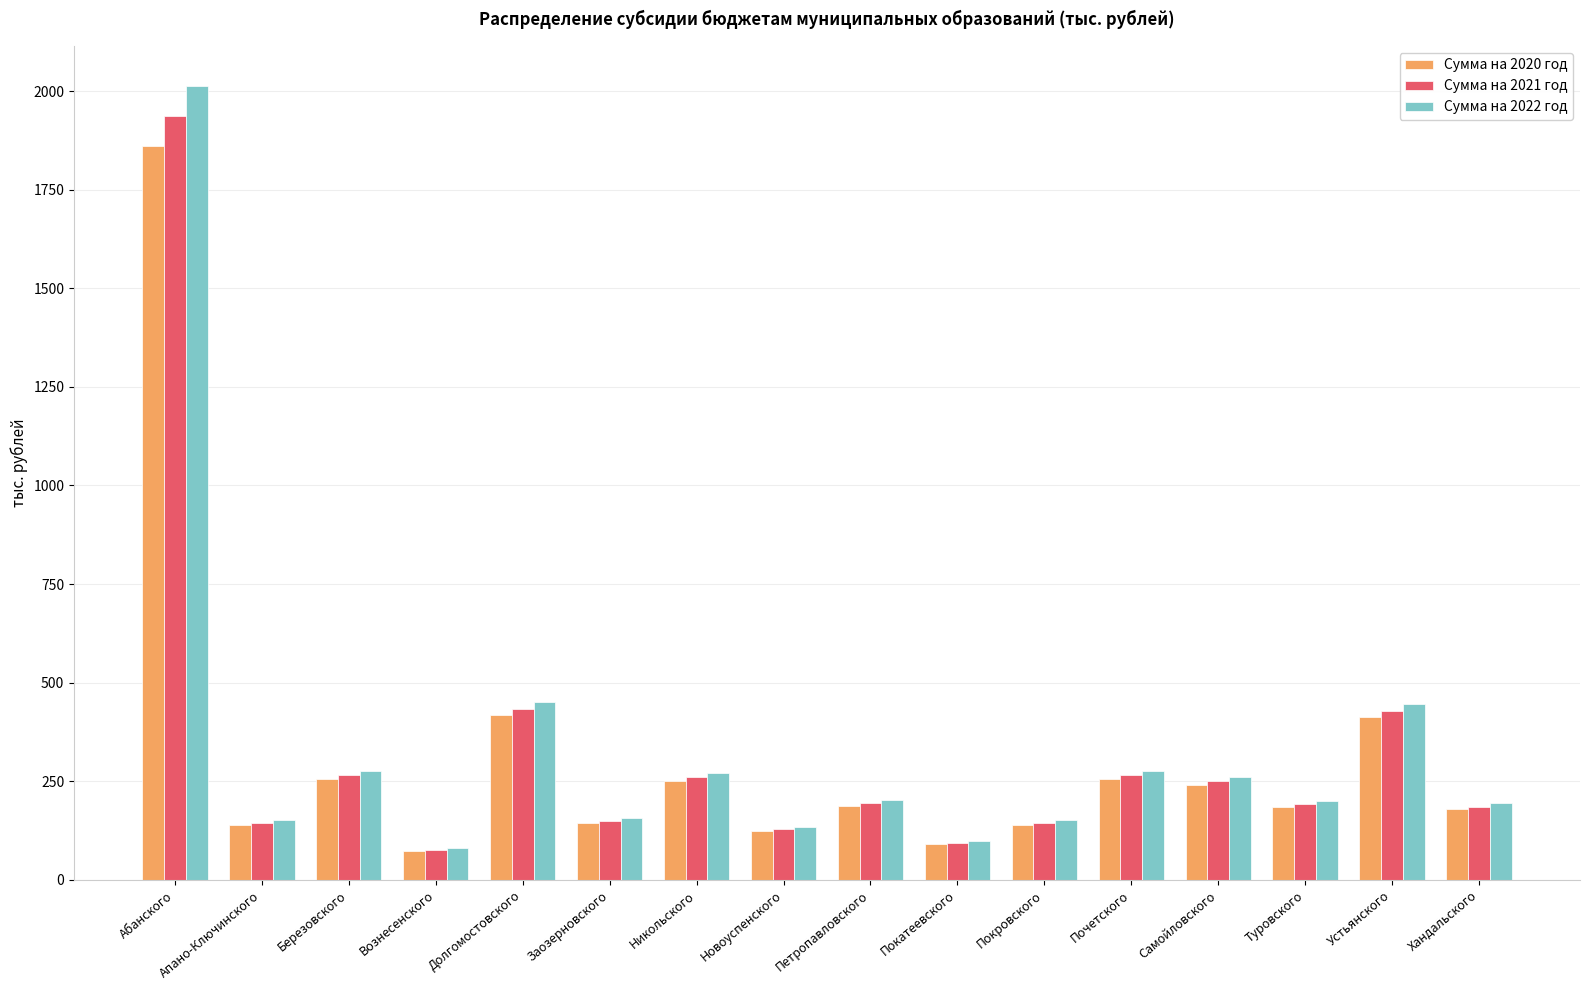

Is the value of Сумма на 2021 год at Долгомостовского greater than the value of Сумма на 2022 год at Апано-Ключинского?

Yes